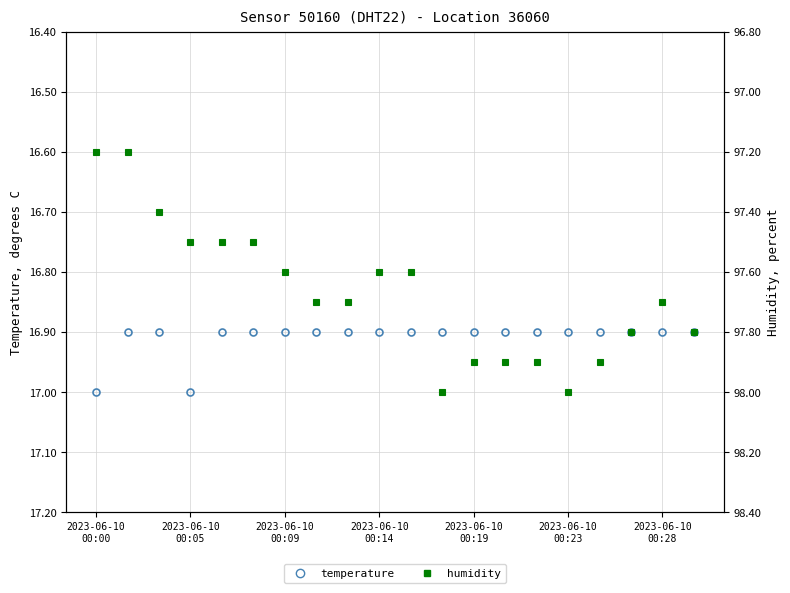

Is it true that temperature equals 6.3 at 2023-06-10 00:05?

False